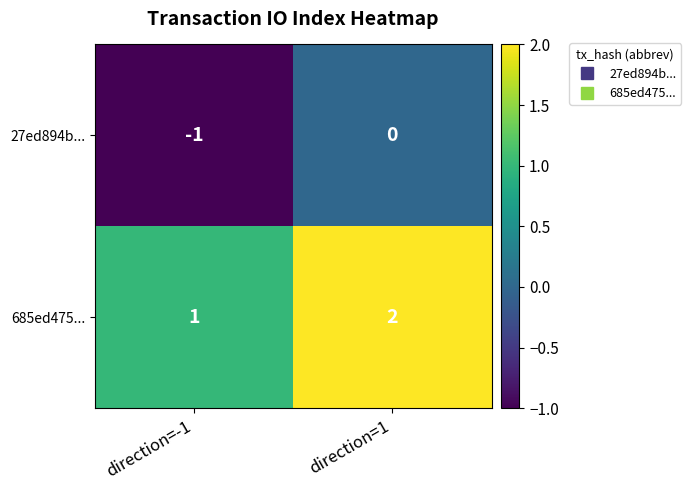

Rank the series by their maximum value, from lowest to highest.

27ed894b..., 685ed475...